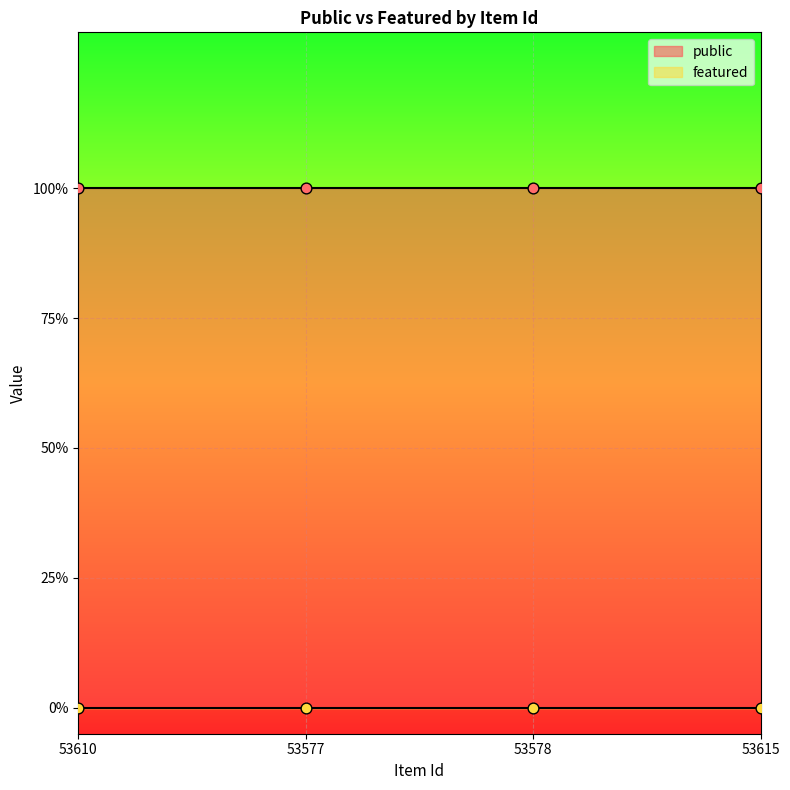

Is the value of featured at 53615 greater than the value of public at 53577?

No